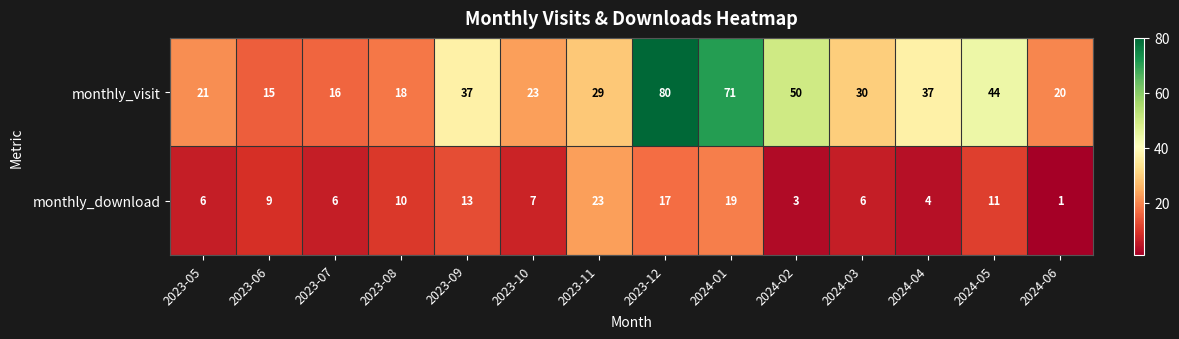

Which series has the widest spread of values?

monthly_visit